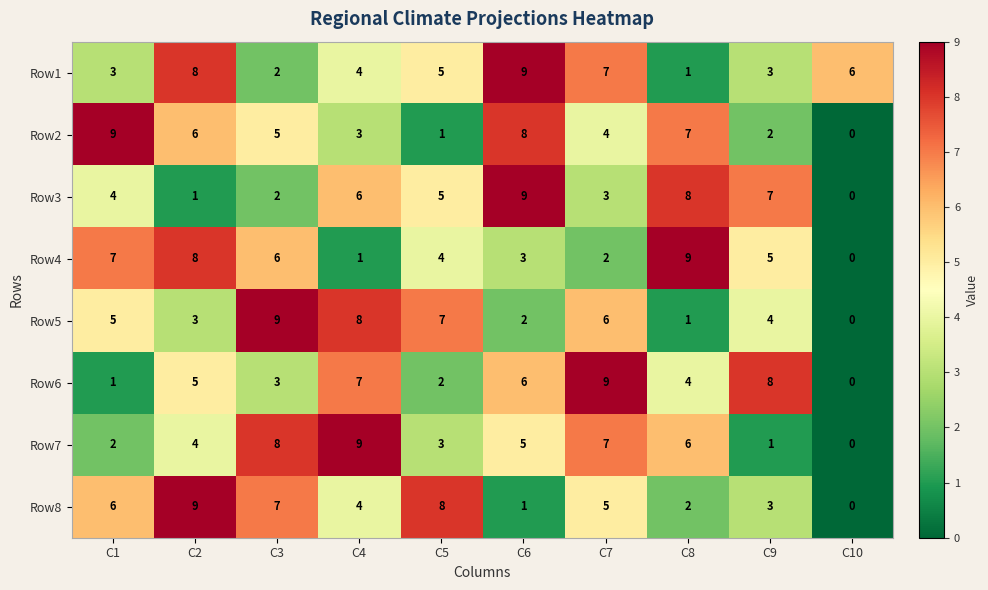

What is the difference between the maximum and second lowest values in the Row6 series?

8